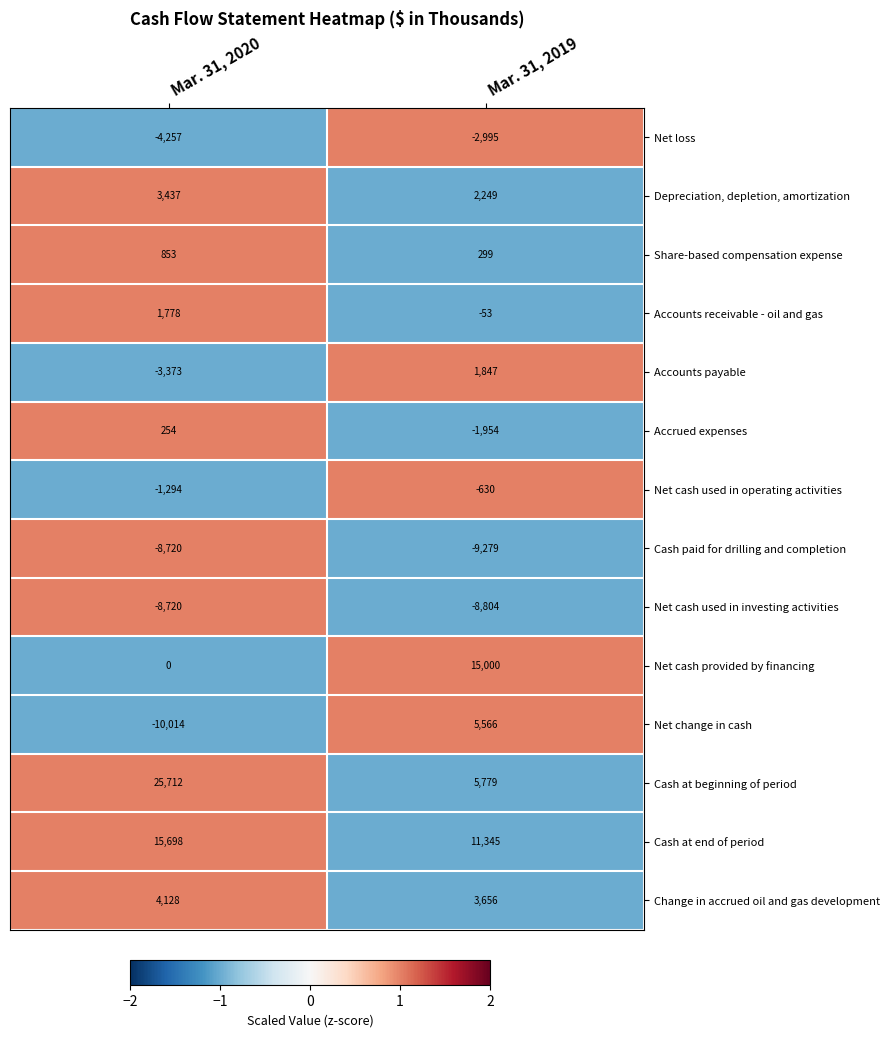

The Accounts payable series shows 1847 at Mar. 31, 2019. True or false?

True